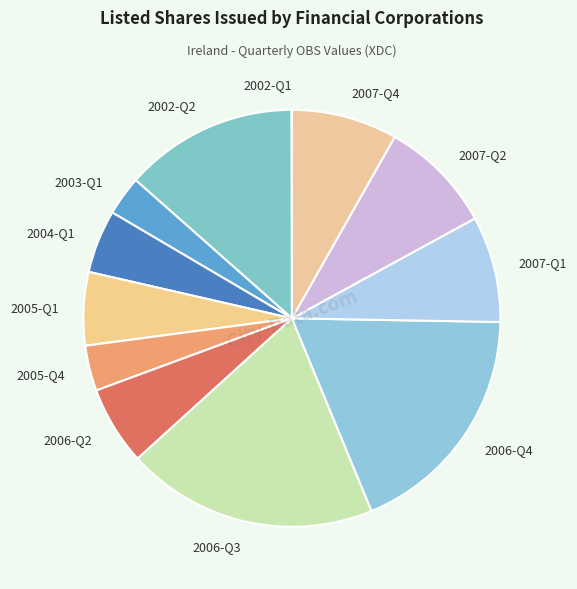

True or false: 2006-Q2 accounts for 1% of the total.

False